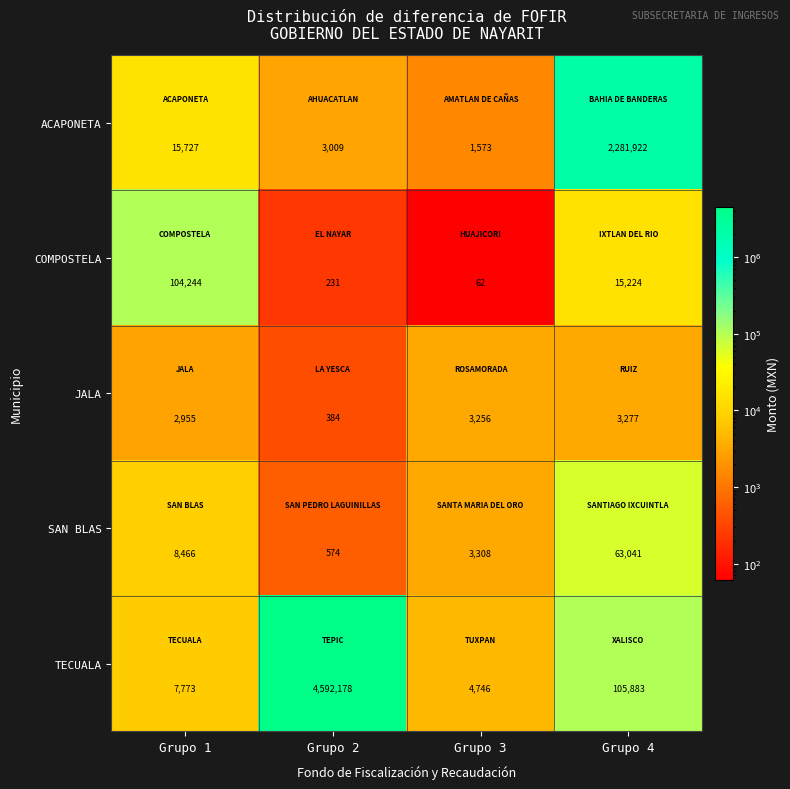

The SAN BLAS series shows 814 at Grupo 2. True or false?

False